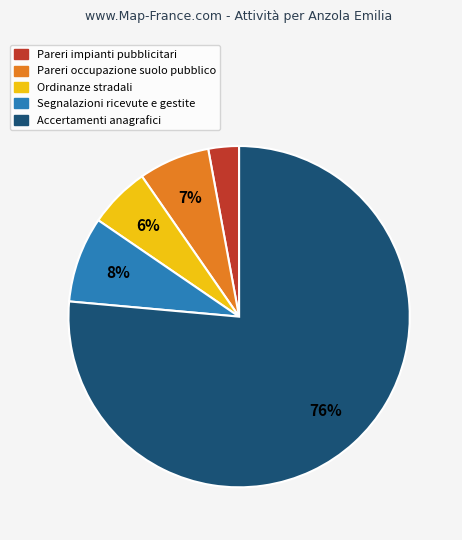

Count the number of slices in the pie.

5